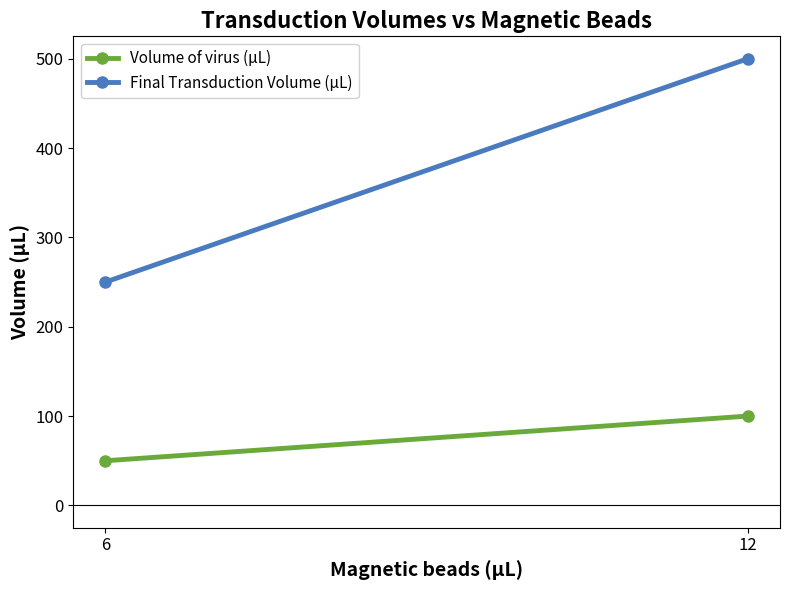

Rank the series at 6 from highest to lowest value.

Final Transduction Volume (µL), Volume of virus (µL)